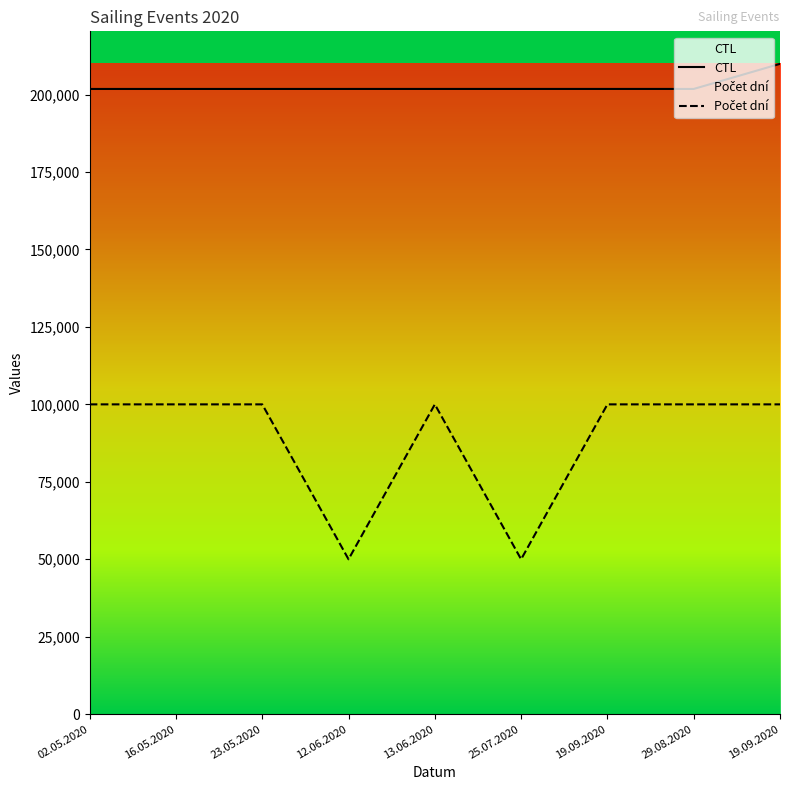

At 19.09.2020, list the series in order from largest to smallest.

CTL, Počet dní